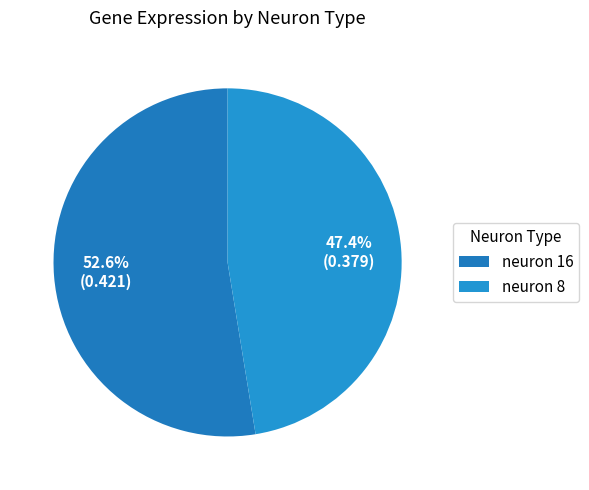

Which has a higher value, neuron 8 or neuron 16?

neuron 16